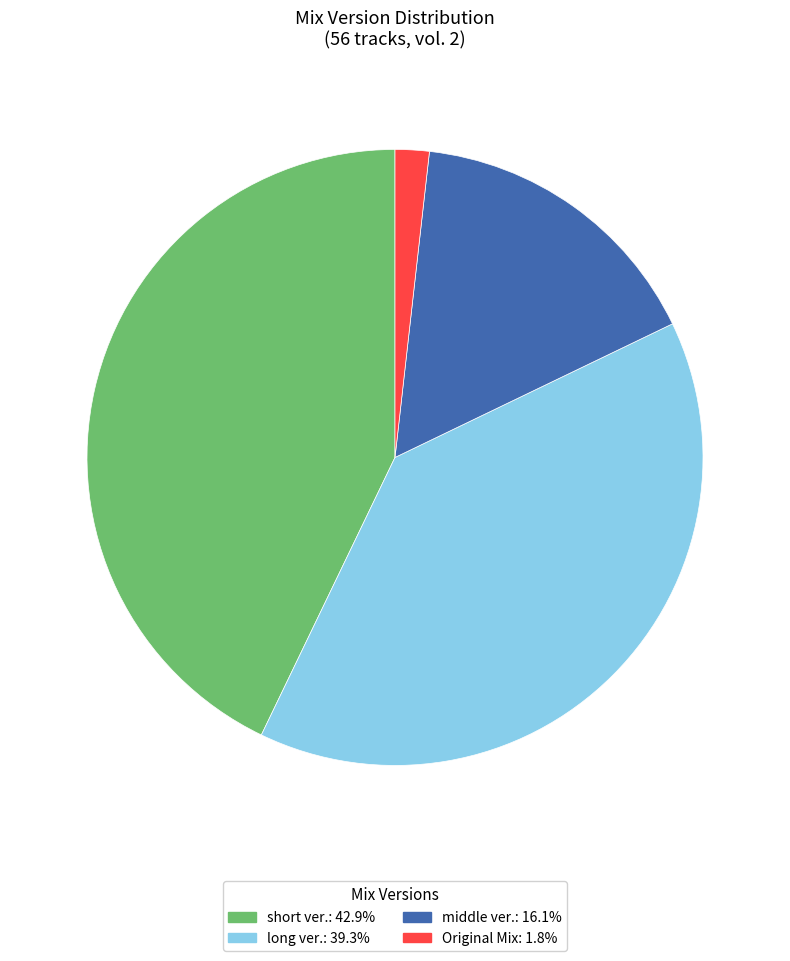

Which slice is the smallest?

Original Mix